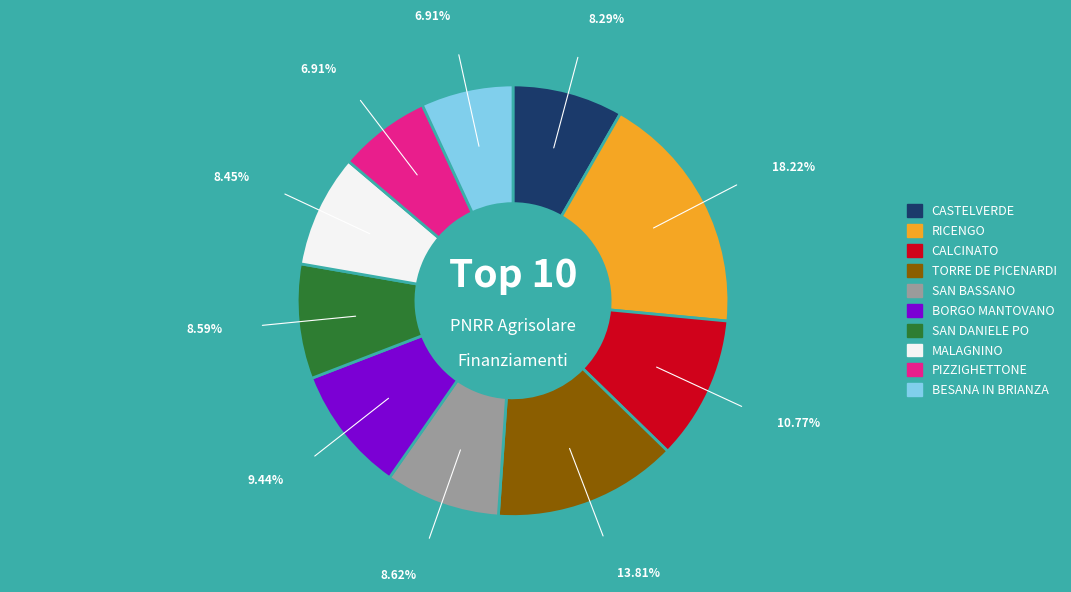

True or false: SAN BASSANO accounts for 9% of the total.

True